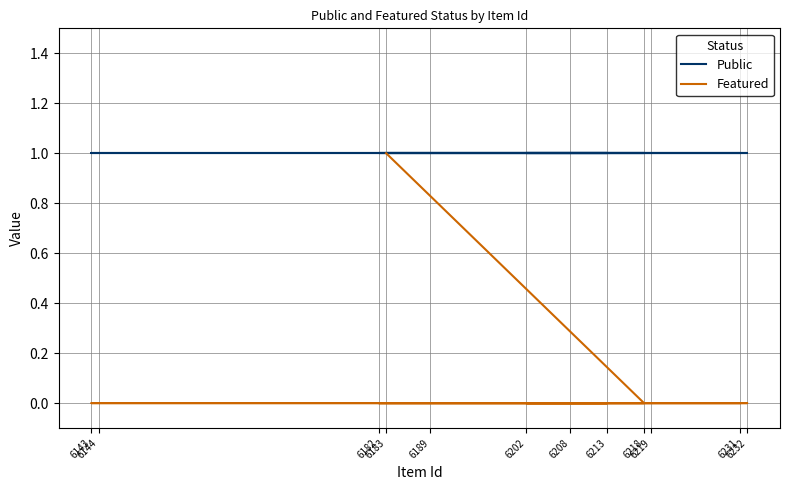

At which category does the chart reach its peak across all series?

6183